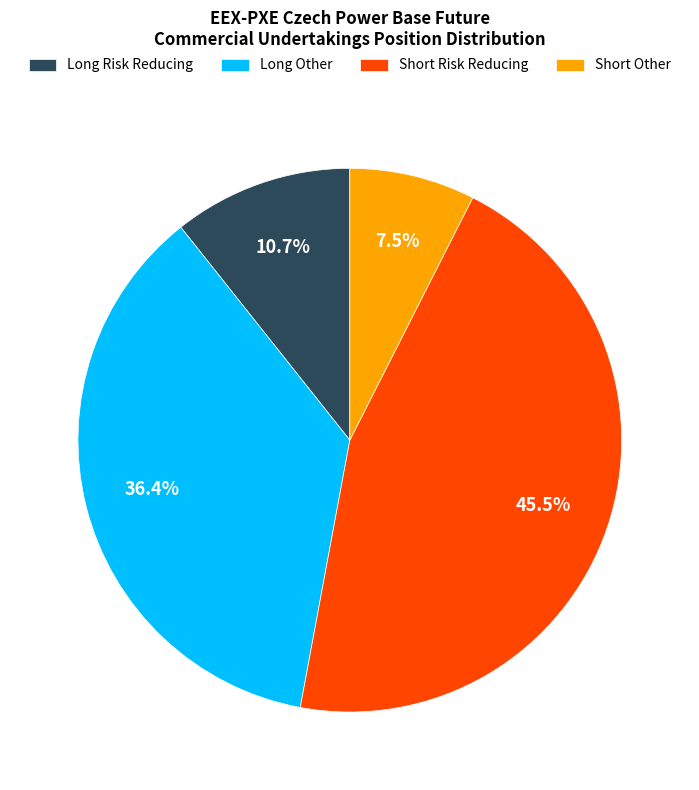

The Short Other slice represents 1% of the pie. True or false?

False